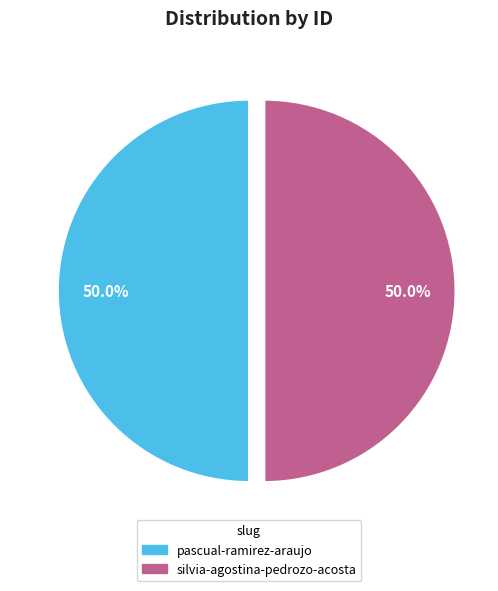

Is it true that silvia-agostina-pedrozo-acosta is 35% of the pie?

False